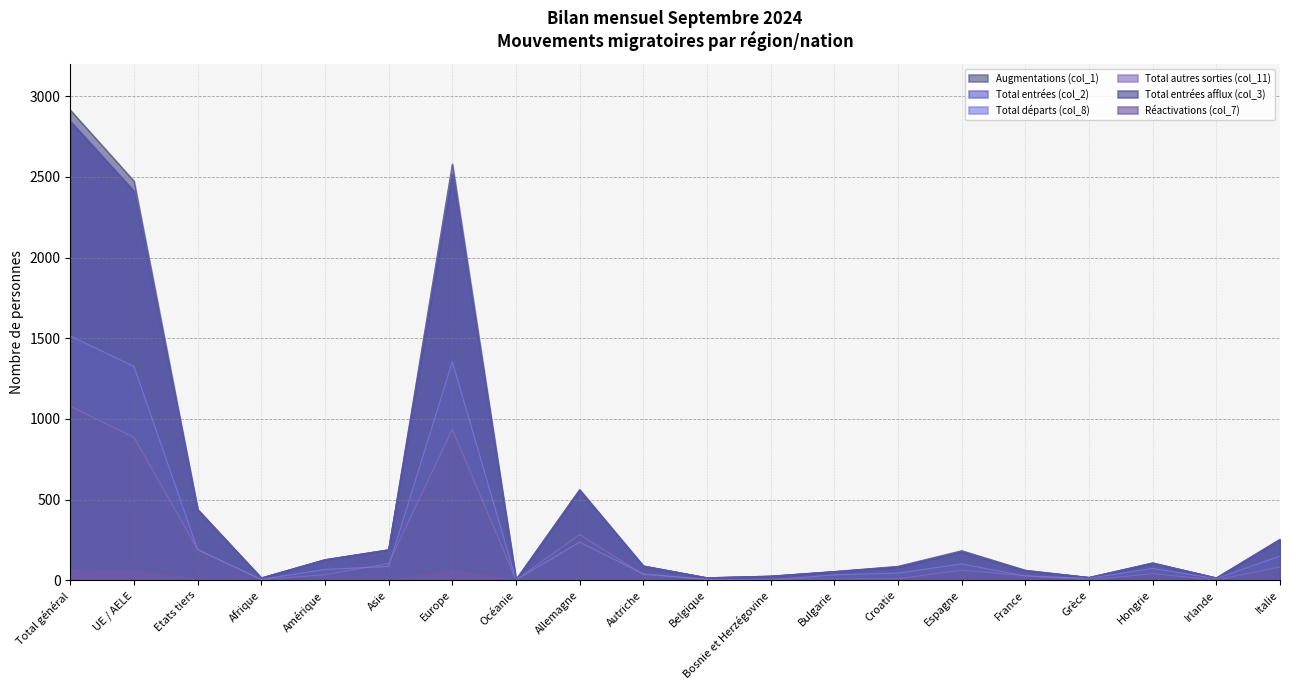

What position from the left is Espagne?

15